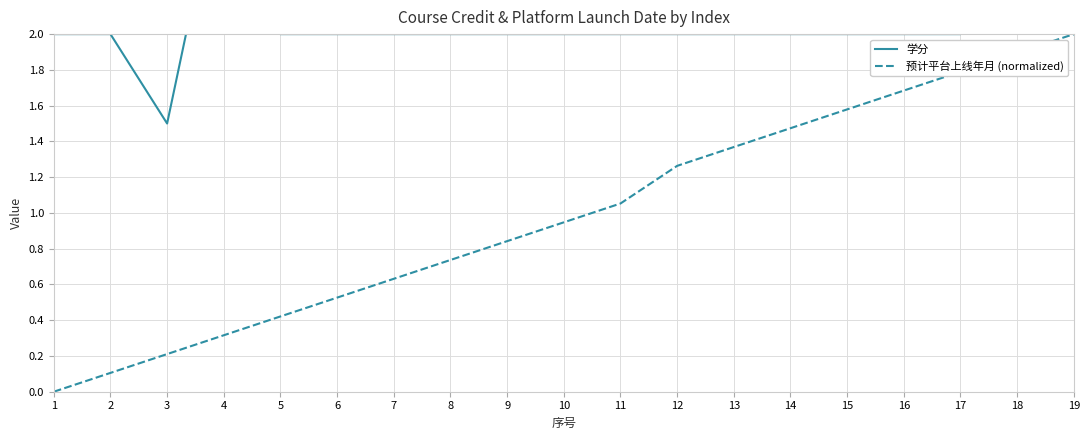

How many series are shown in this chart?

2